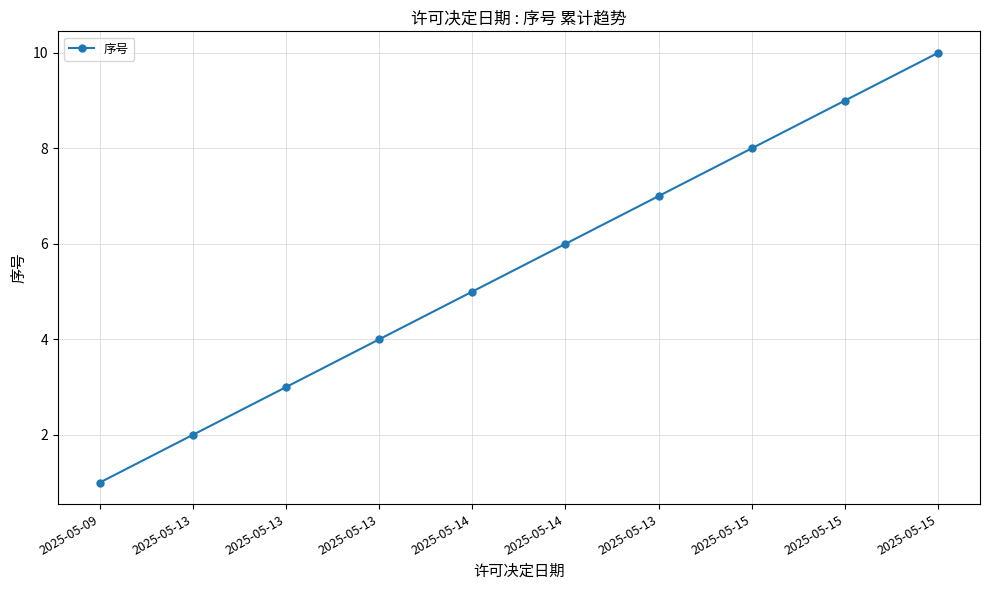

The chart shows a value of 8 at 2025-05-15. True or false?

True